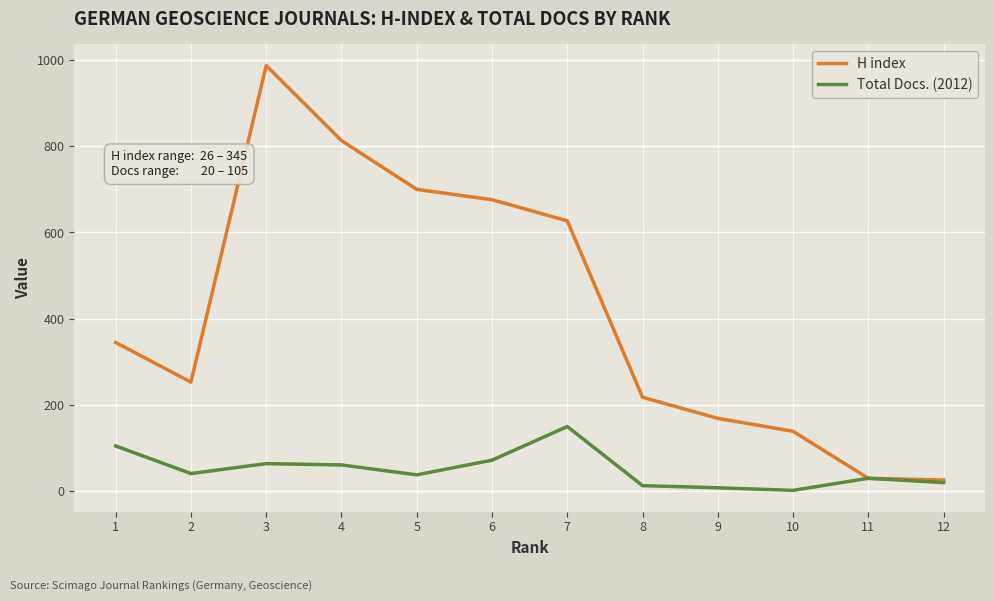

The Total Docs. (2012) series shows 38 at 5. True or false?

True